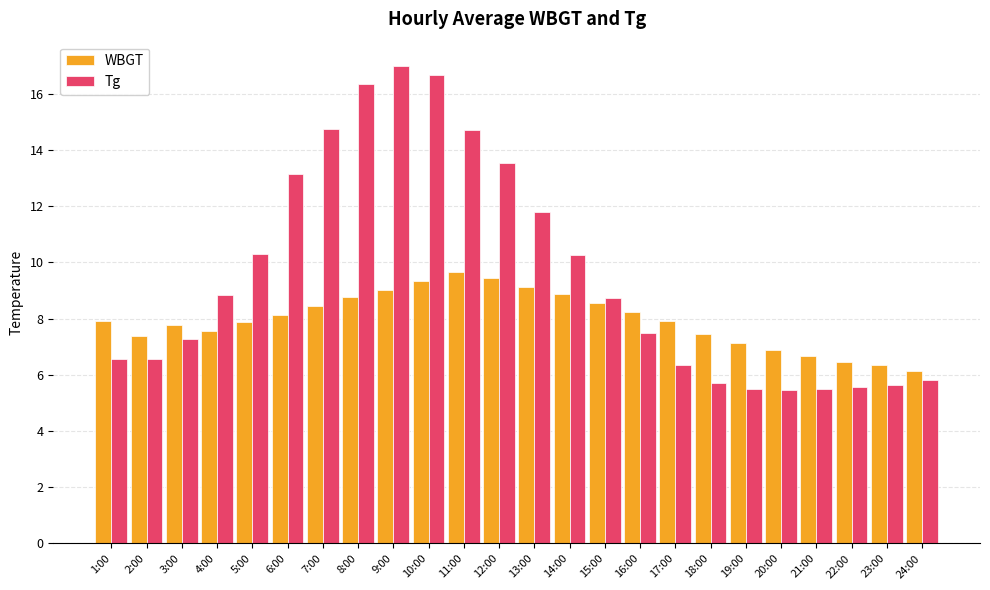

Between 4:00 and 24:00, which series saw the biggest shift?

Tg